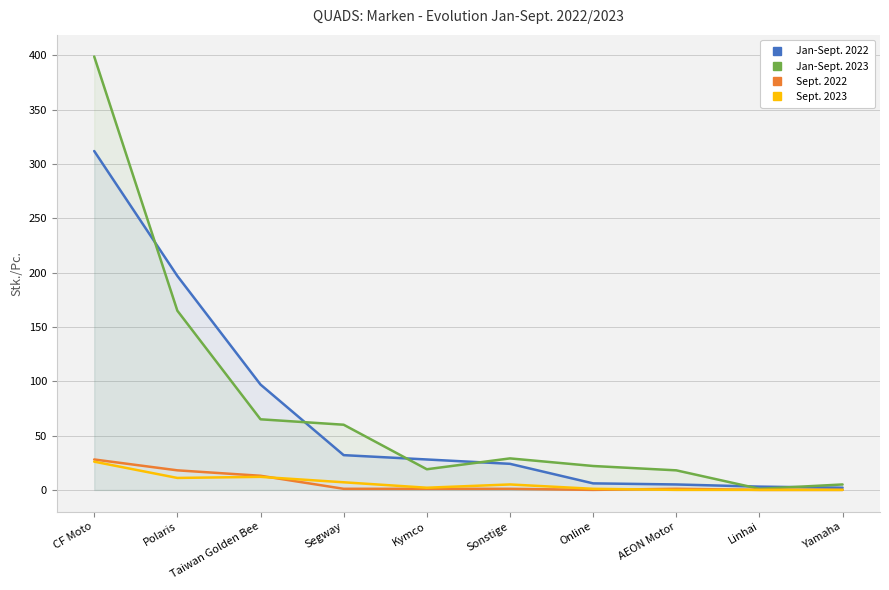

What is the label of the 3rd point from the left?

Taiwan Golden Bee